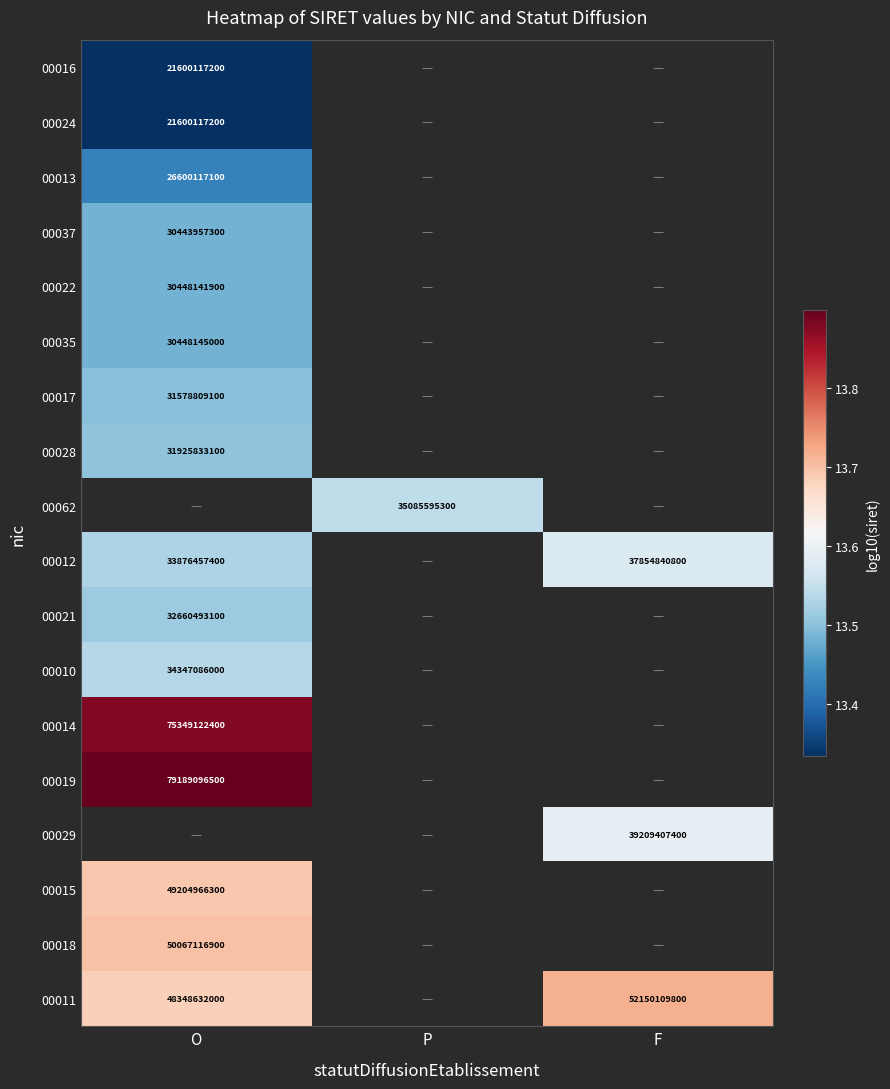

At P, list the series in order from smallest to largest.

00016, 00024, 00013, 00037, 00022, 00035, 00017, 00028, 00062, 00012, 00021, 00010, 00014, 00019, 00029, 00015, 00018, 00011